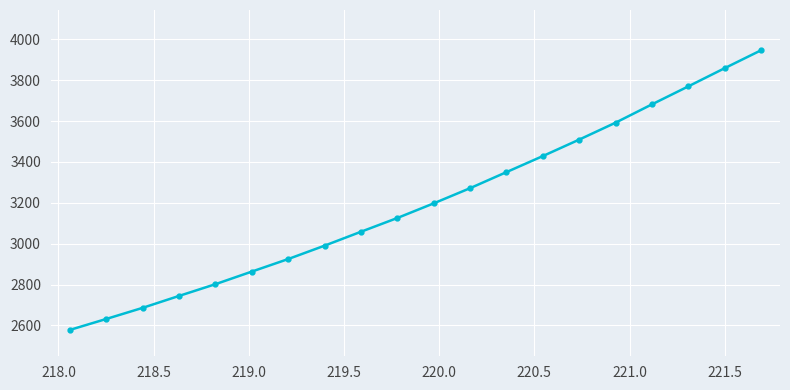

What is the value of the 1st point from the left?

2577.7